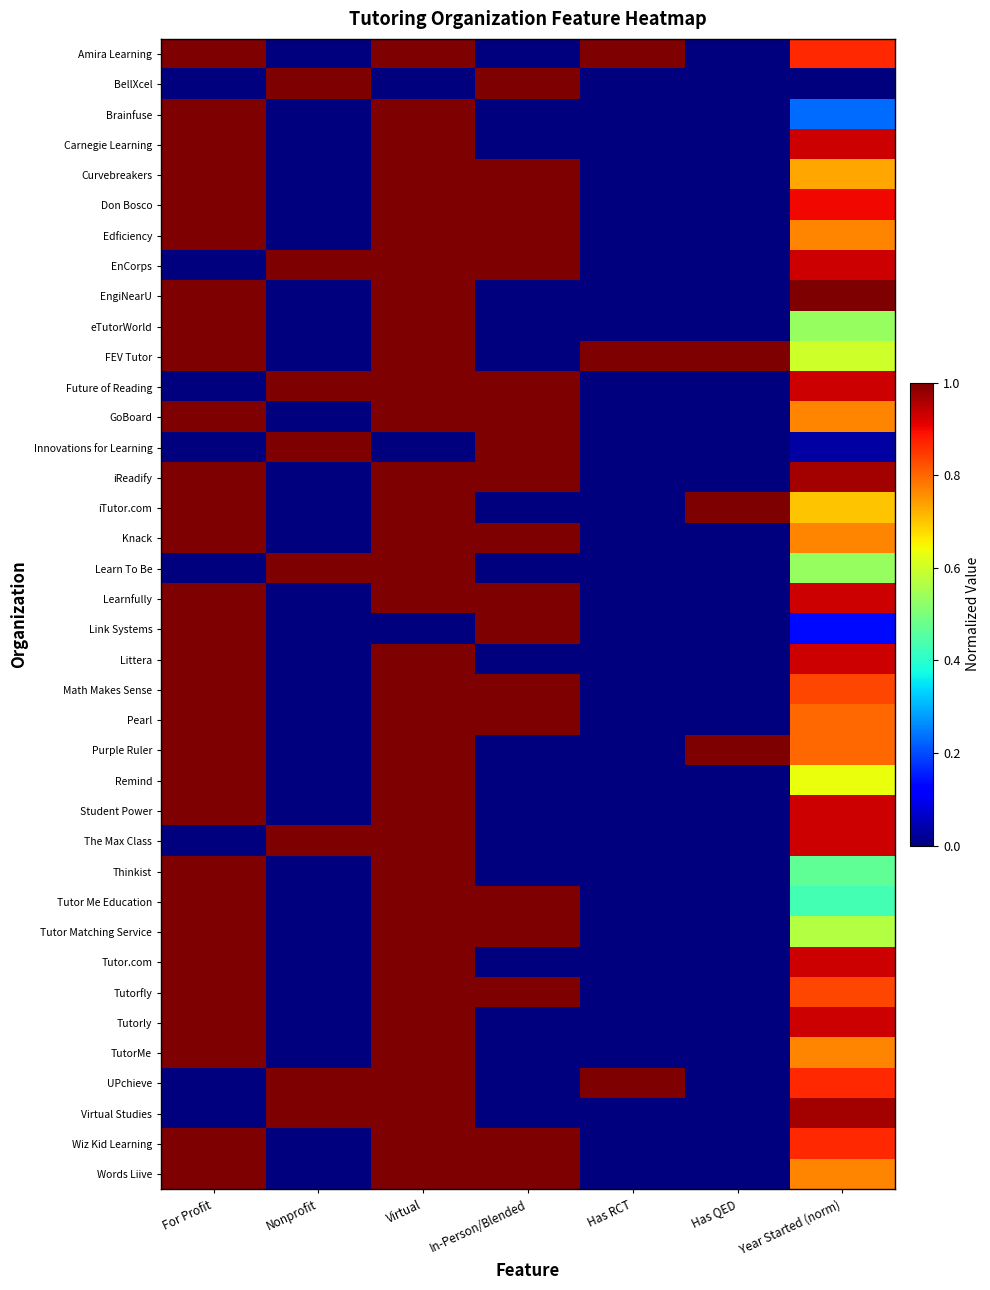

What is the total value across all series at Has RCT?

3.0